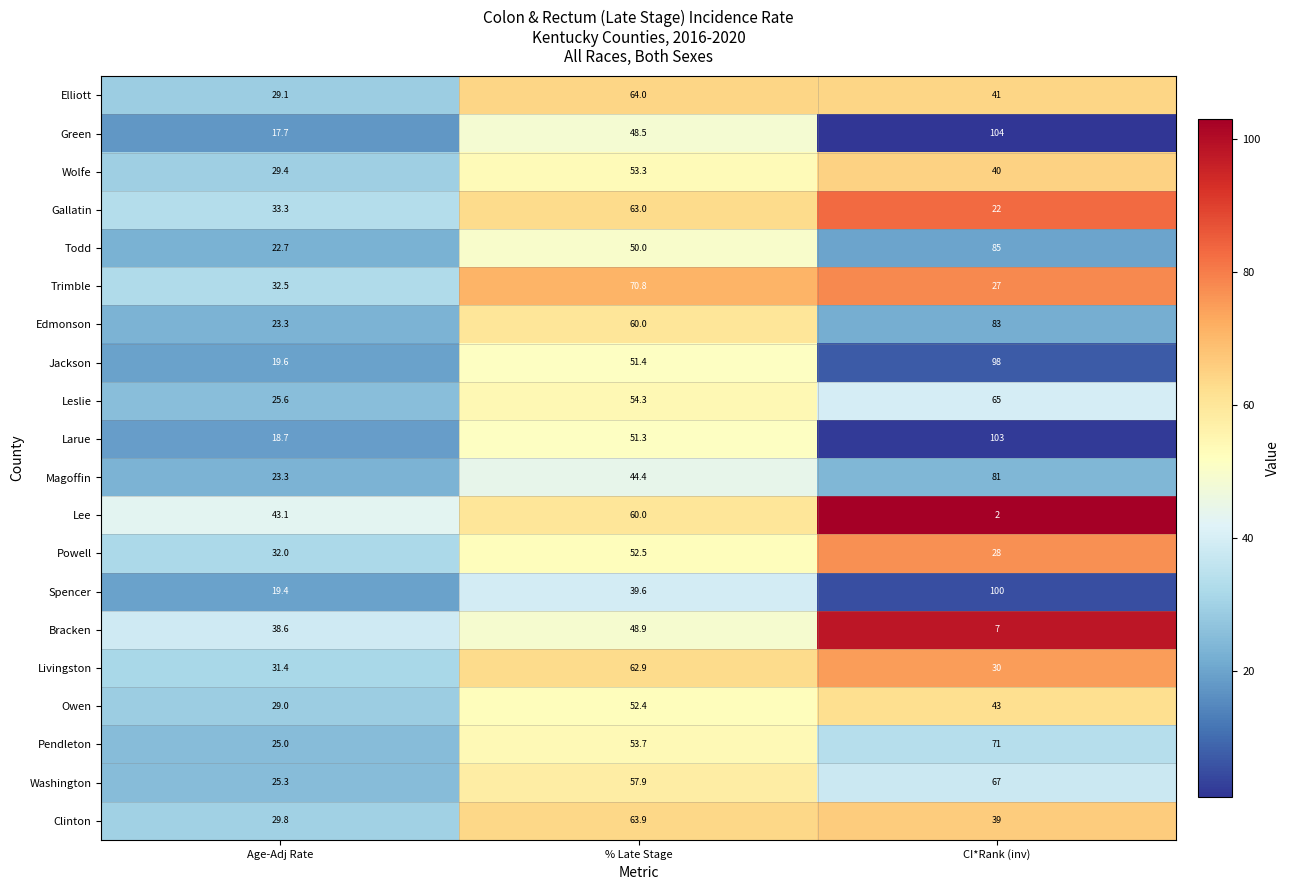

True or false: Livingston has a value of 42.5 at CI*Rank (inv).

False